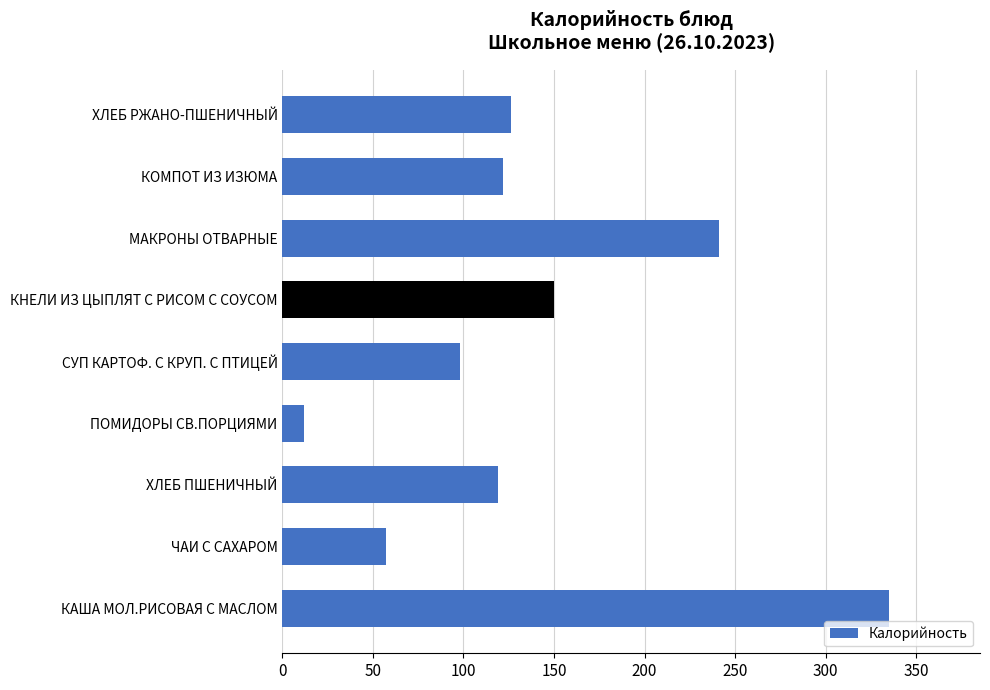

How many series are shown in this chart?

1